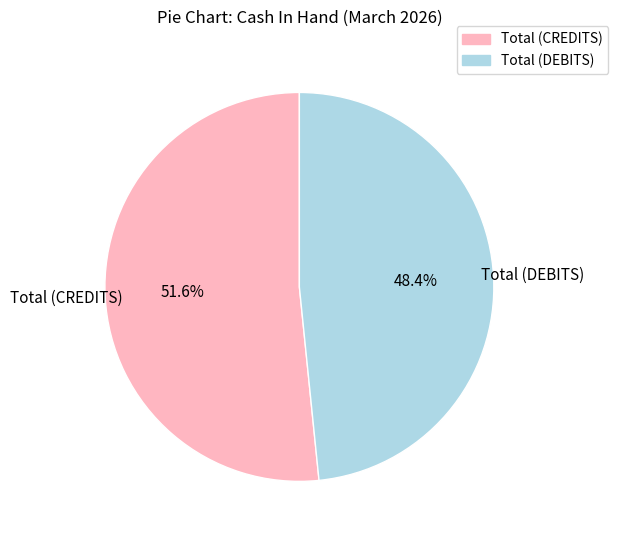

Is there any slice that represents more than half of the pie?

Yes